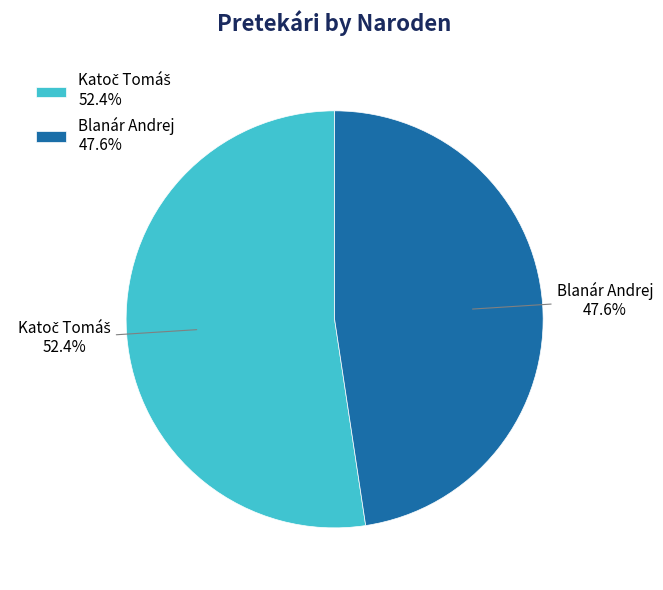

Does any single category account for the majority?

Yes